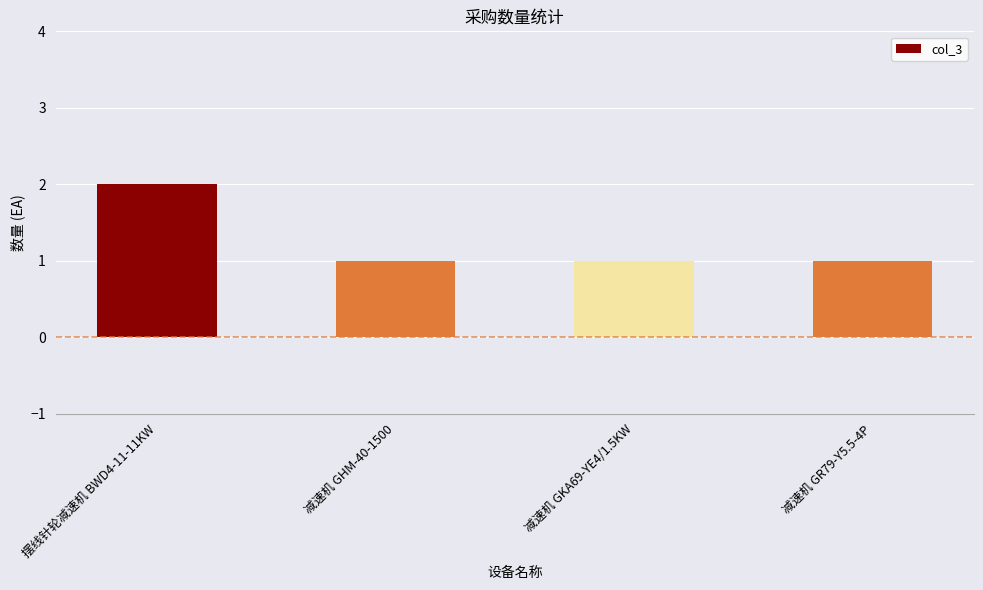

Count the number of categories in the chart.

4